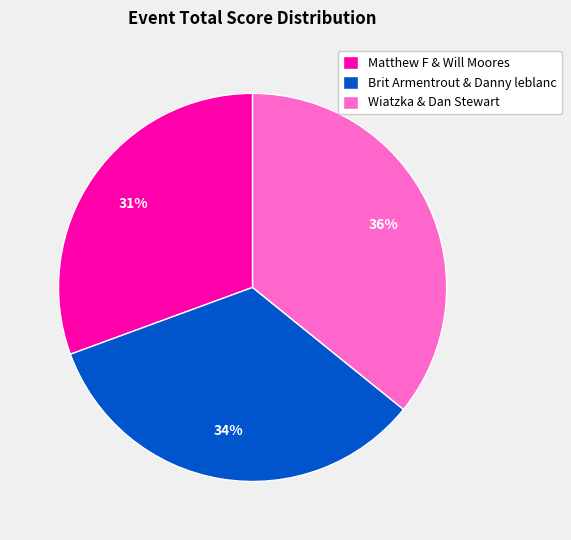

To the nearest percent, what portion does Wiatzka & Dan Stewart represent?

36%